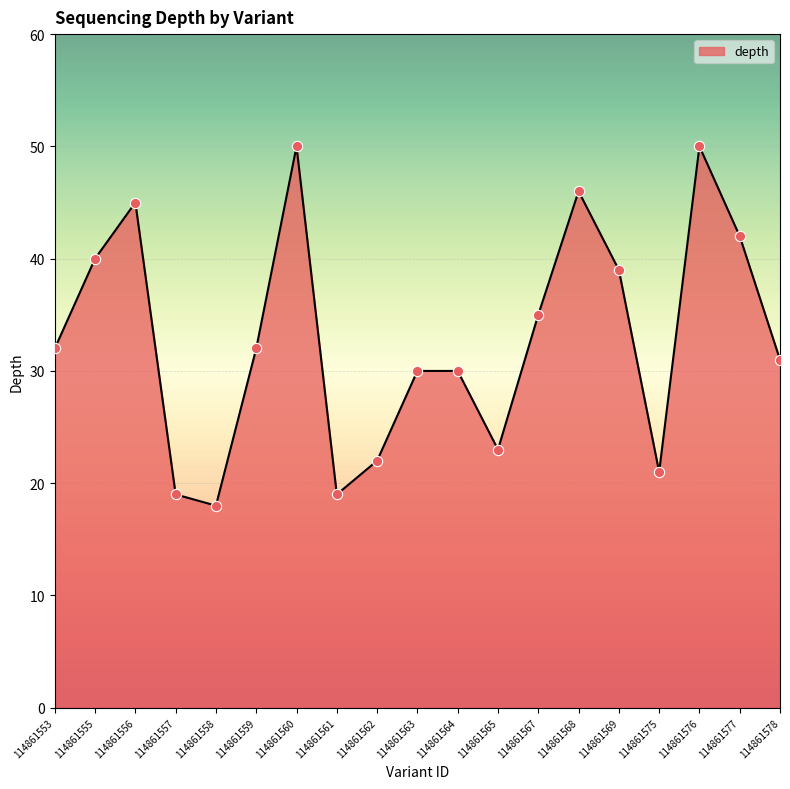

What is the change in value from 114861555 to 114861556?

+5